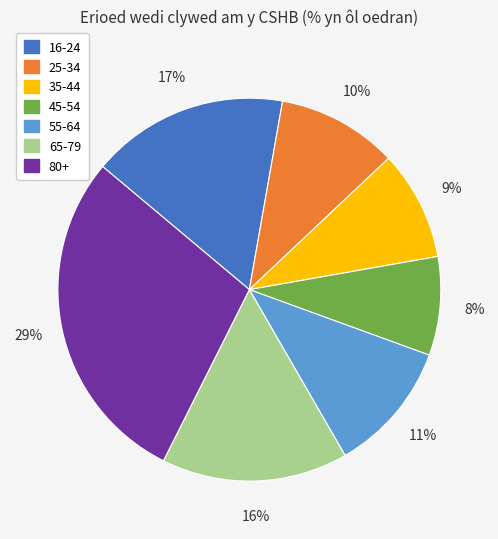

To the nearest percent, what is the combined percentage of 35-44 and 65-79?

25%